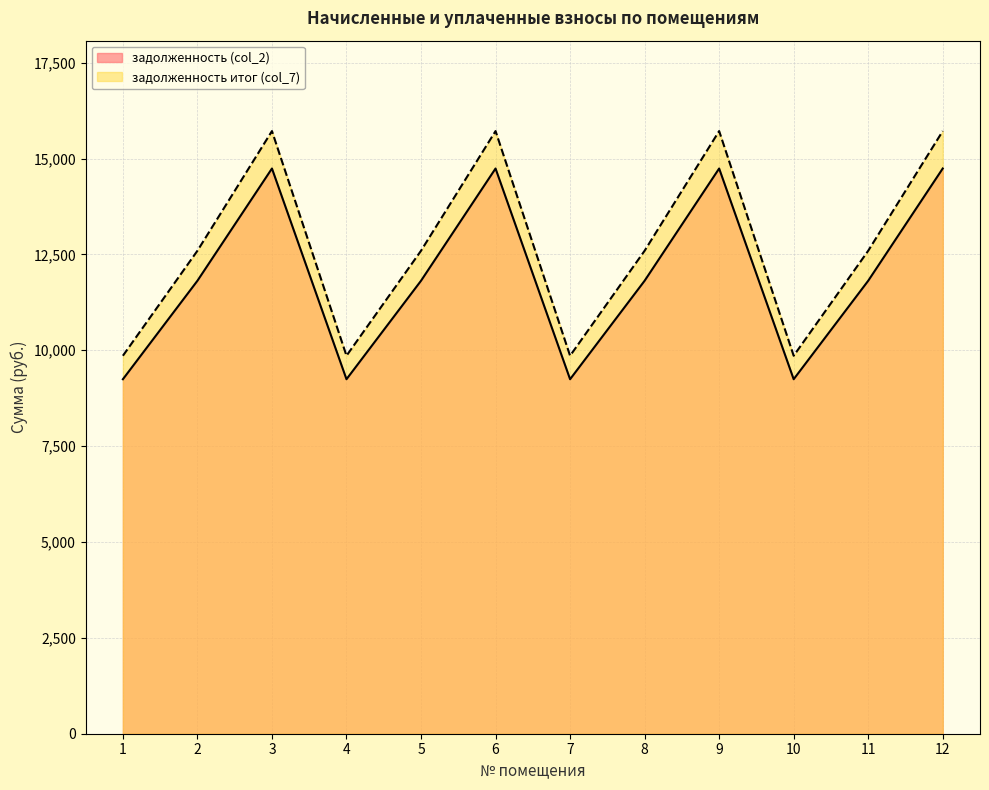

How many values in the задолженность (col_2) series are below 11812?

4